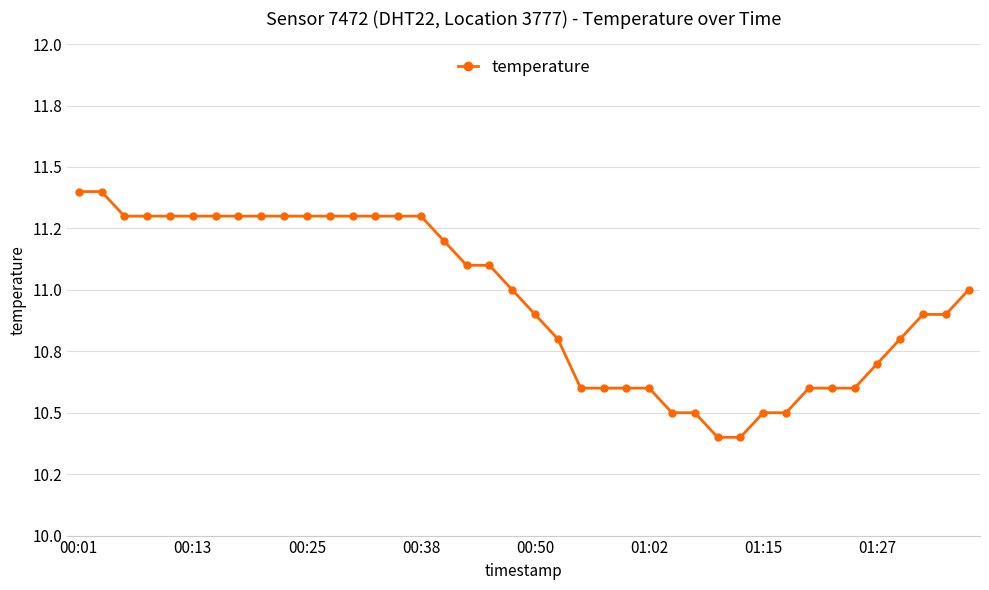

At which category does the chart reach its minimum across all series?

28